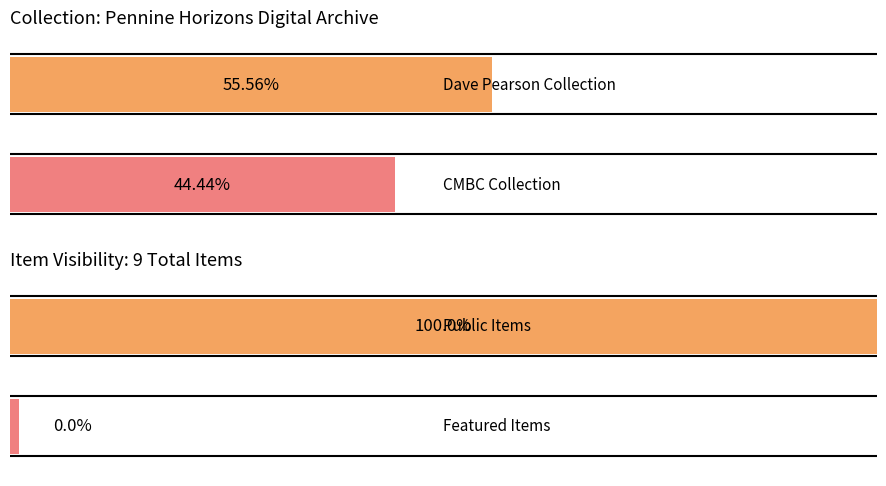

Is it true that public equals 0 at CBC06070?

False